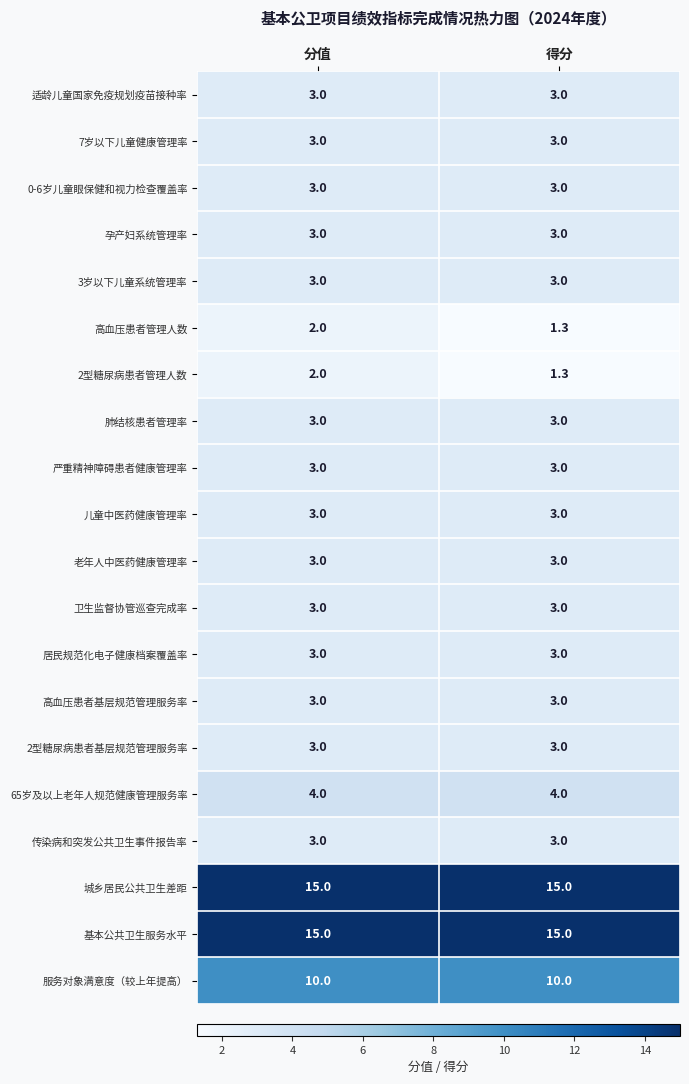

What is the minimum value shown in the chart?

1.3